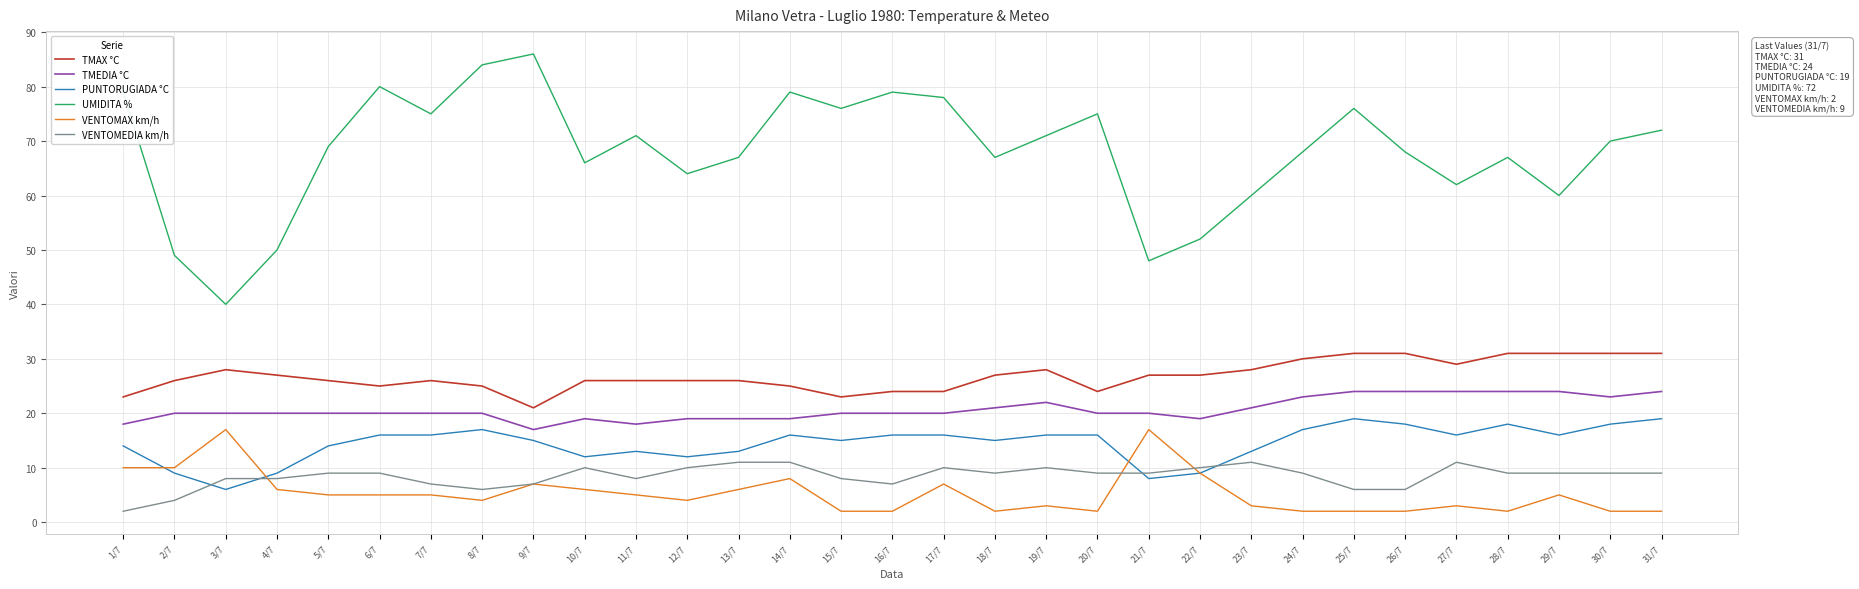

How many categories are shown in the chart?

31